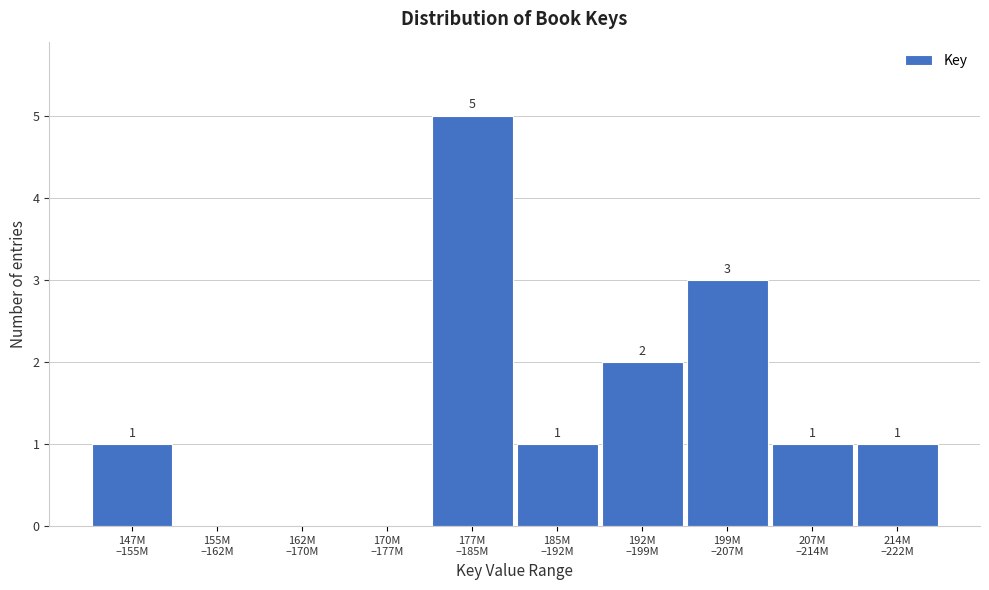

How many values are between 0 and 2?

8